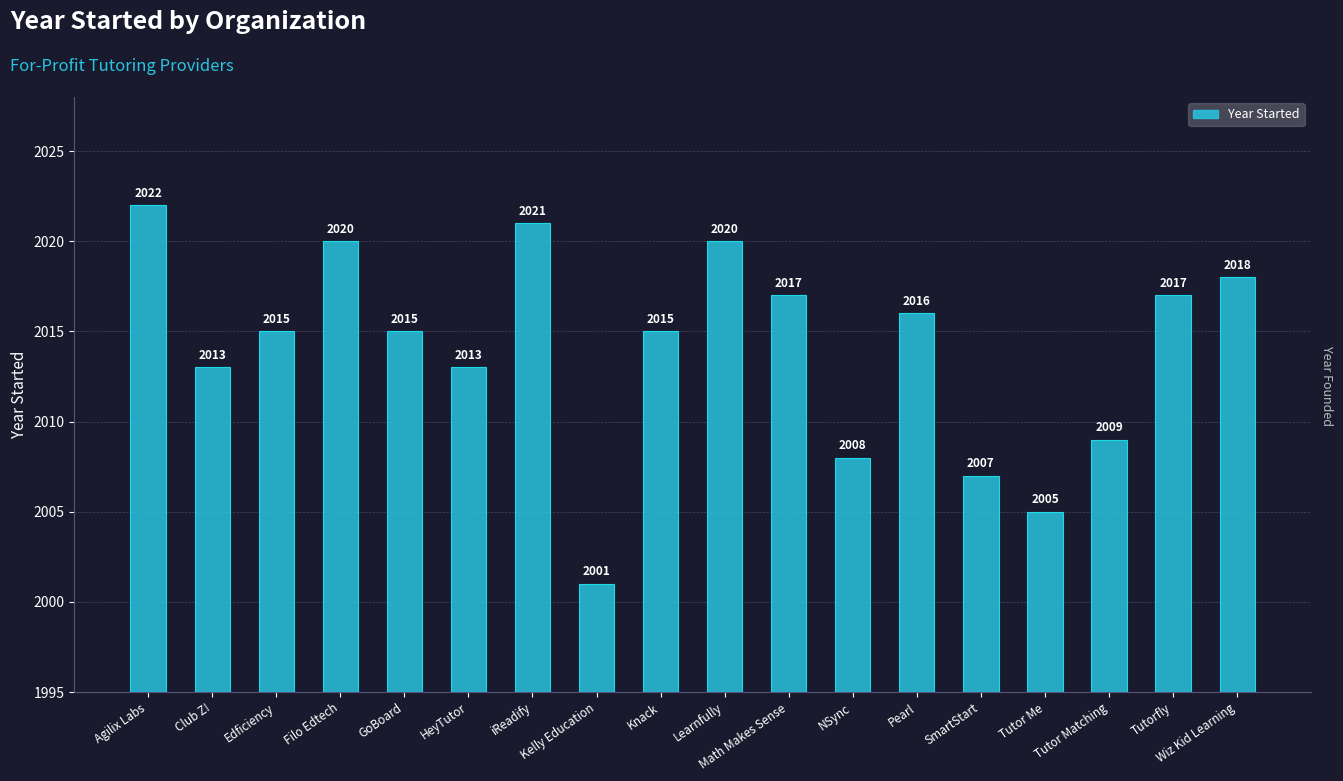

Reading left to right, list all the values displayed in this chart.

2022	2013	2015	2020	2015	2013	2021	2001	2015	2020	2017	2008	2016	2007	2005	2009	2017	2018